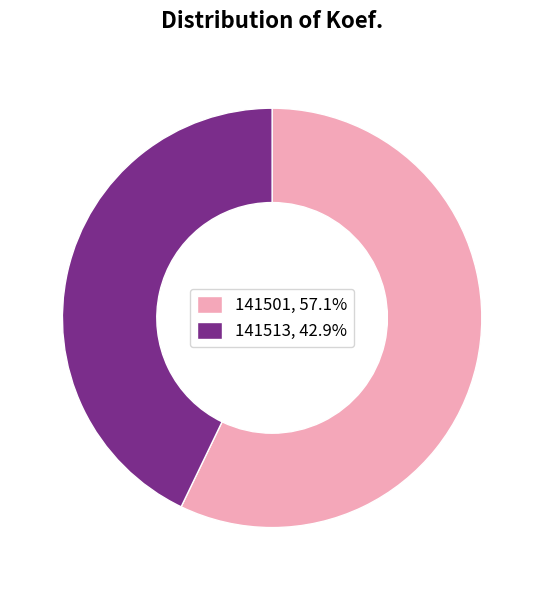

Approximately how many times larger is the value at 141501, 57.1% compared to 141513, 42.9%?

1.3